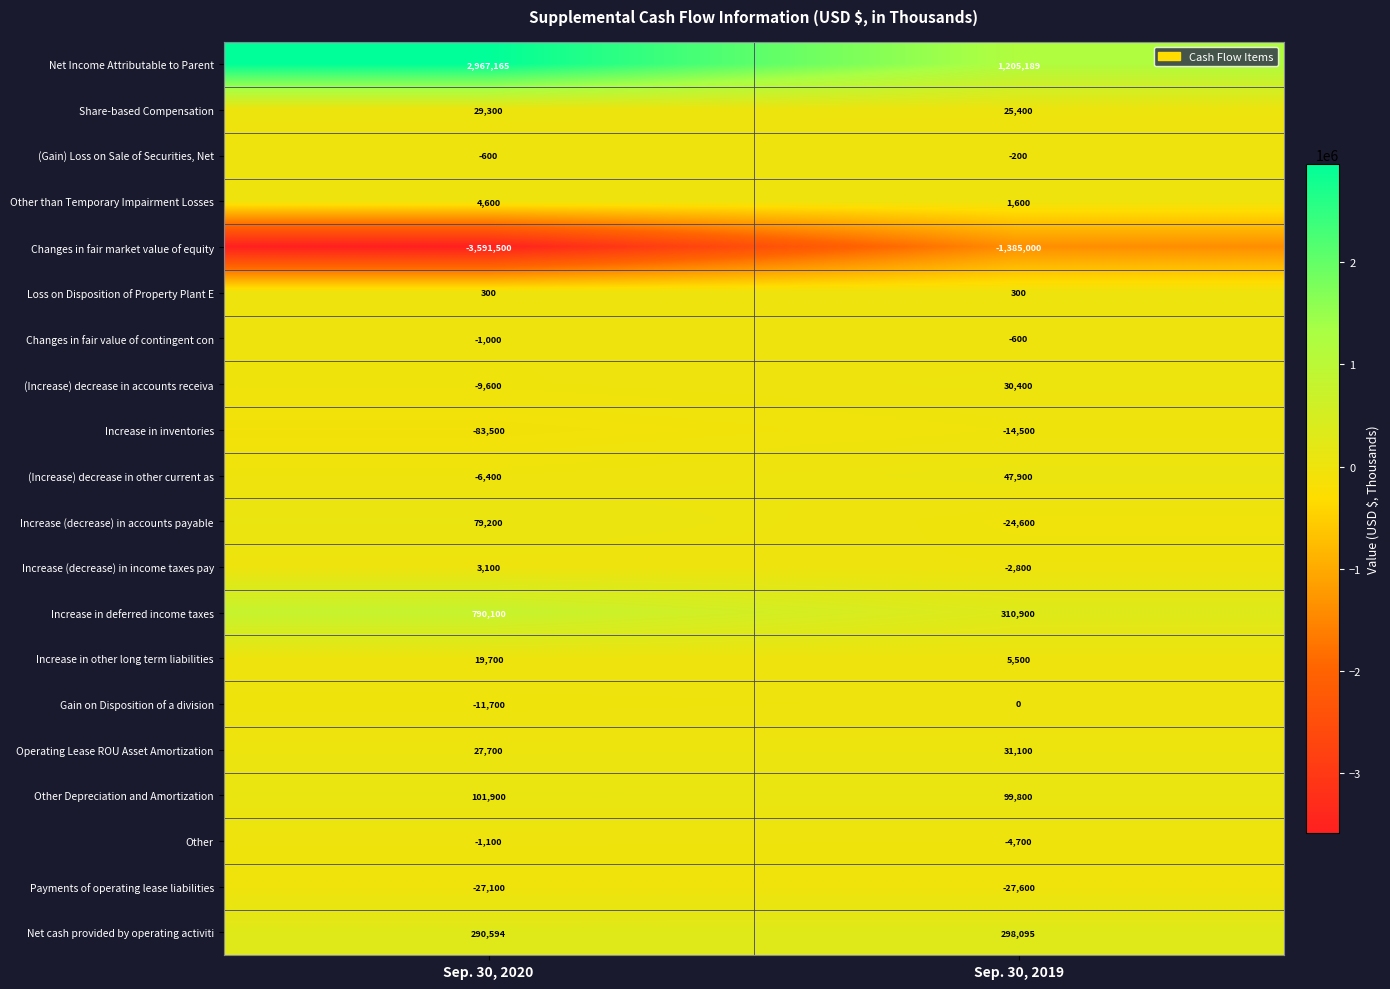

List the labels in order of Changes in fair market value of equity value, smallest first.

Sep. 30, 2020, Sep. 30, 2019